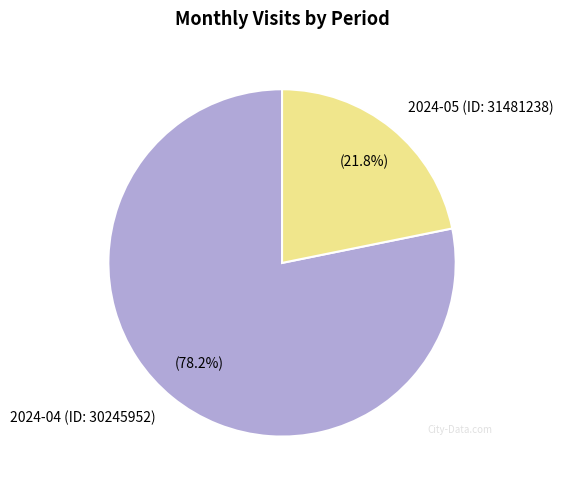

Combined, do 2024-05 (ID: 31481238) and 2024-04 (ID: 30245952) account for over 50%?

Yes